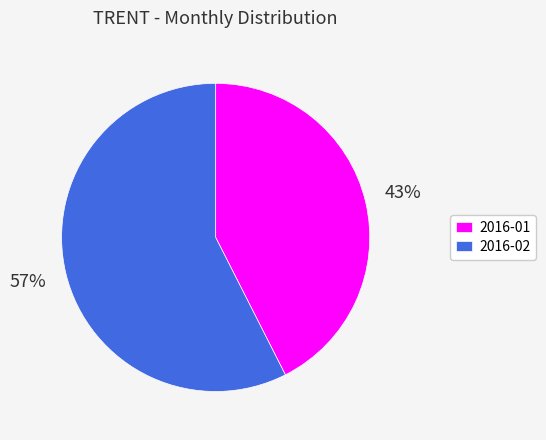

Which has a higher value, 2016-01 or 2016-02?

2016-02